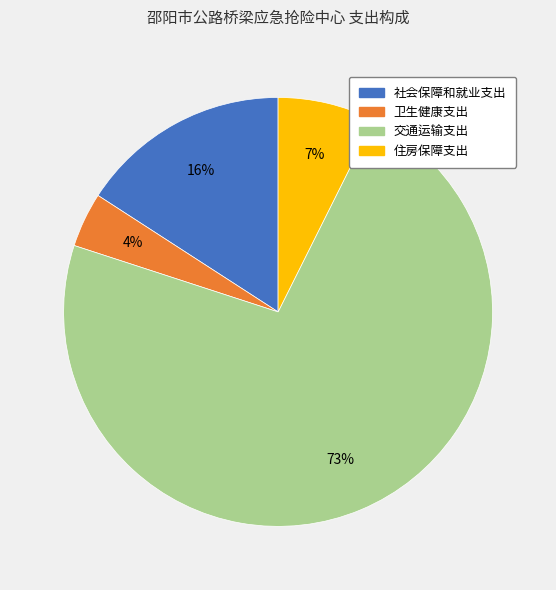

To the nearest percent, what portion does 住房保障支出 represent?

7%